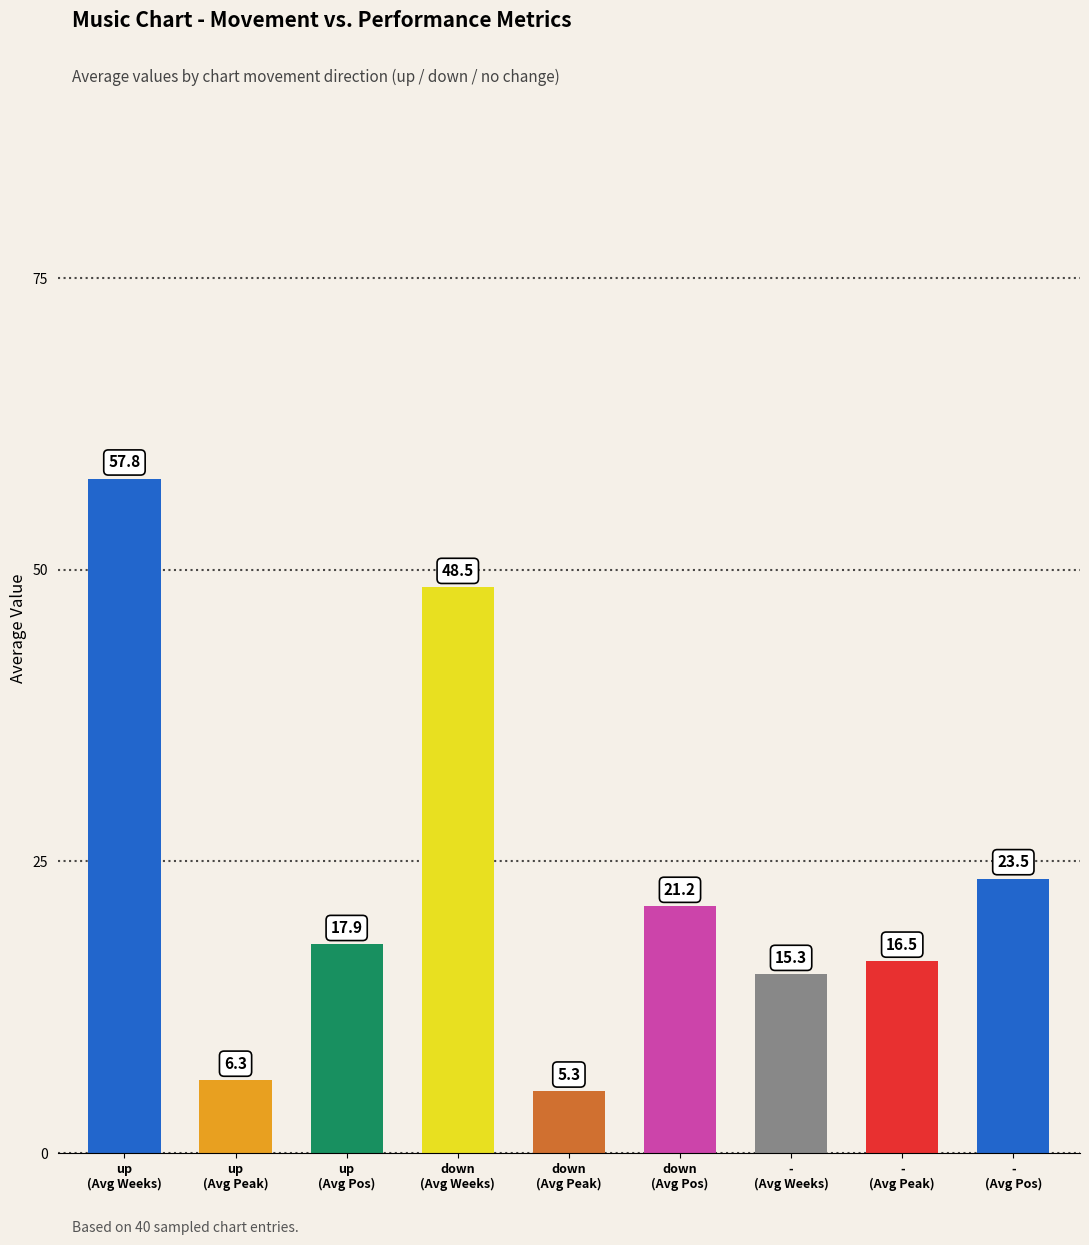

At which label does the data first exceed 17?

up
(Avg Weeks)